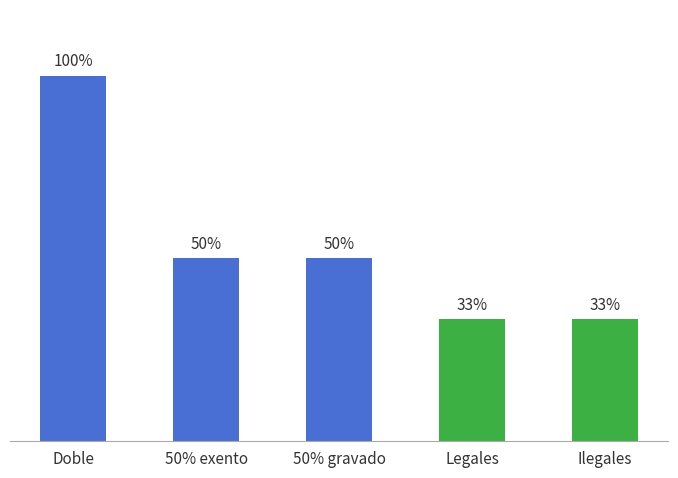

Rank the categories by value from lowest to highest.

Legales, Ilegales, 50% exento, 50% gravado, Doble